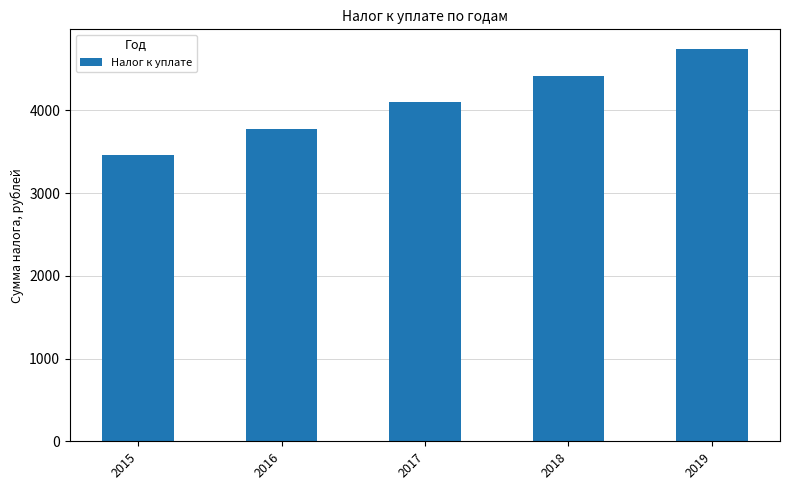

Approximately how many times larger is the value at 2017 compared to 2016?

1.1